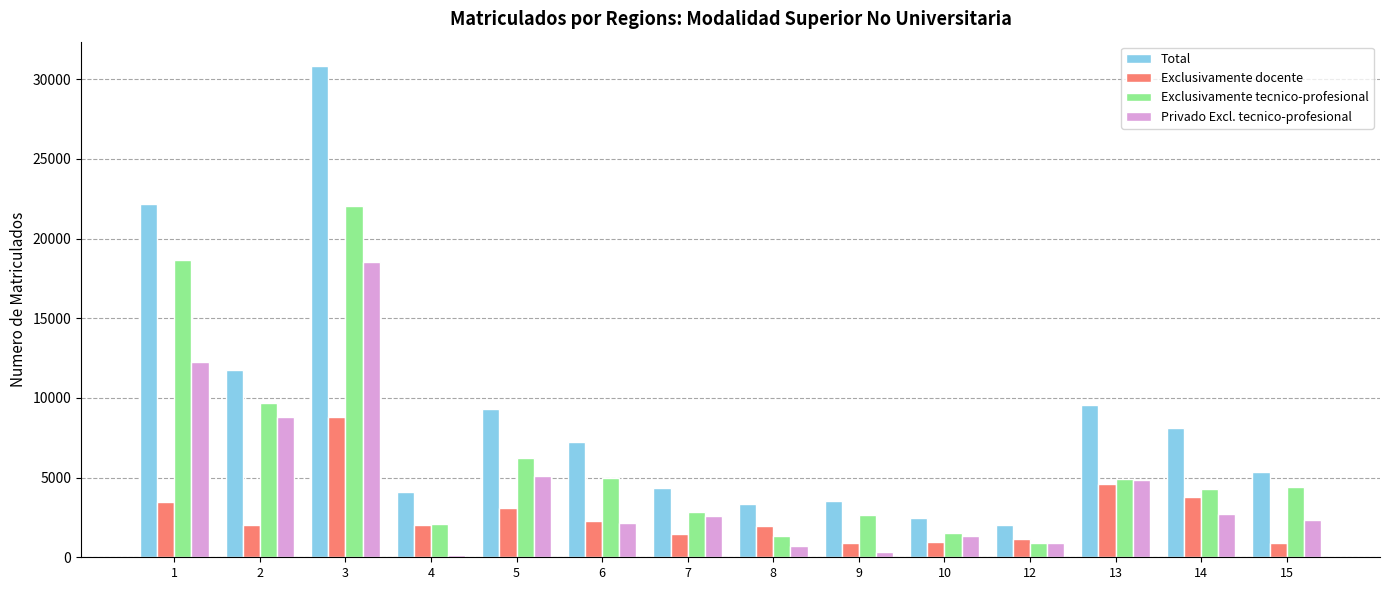

At which label is Exclusivamente tecnico-profesional closest to 11453?

2